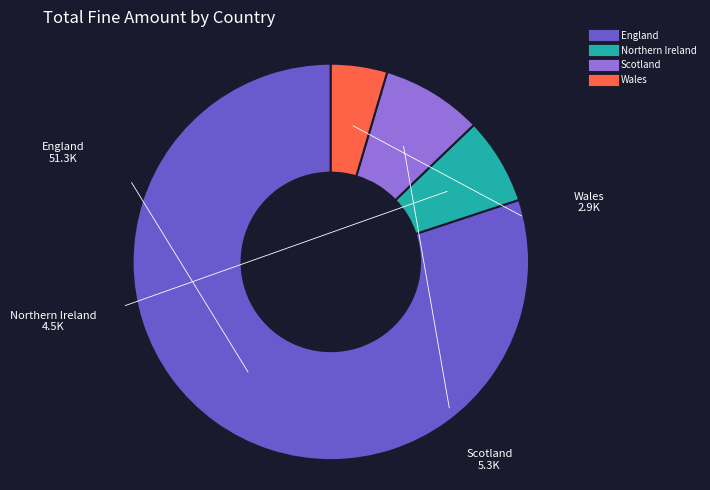

How many segments does this pie chart have?

4